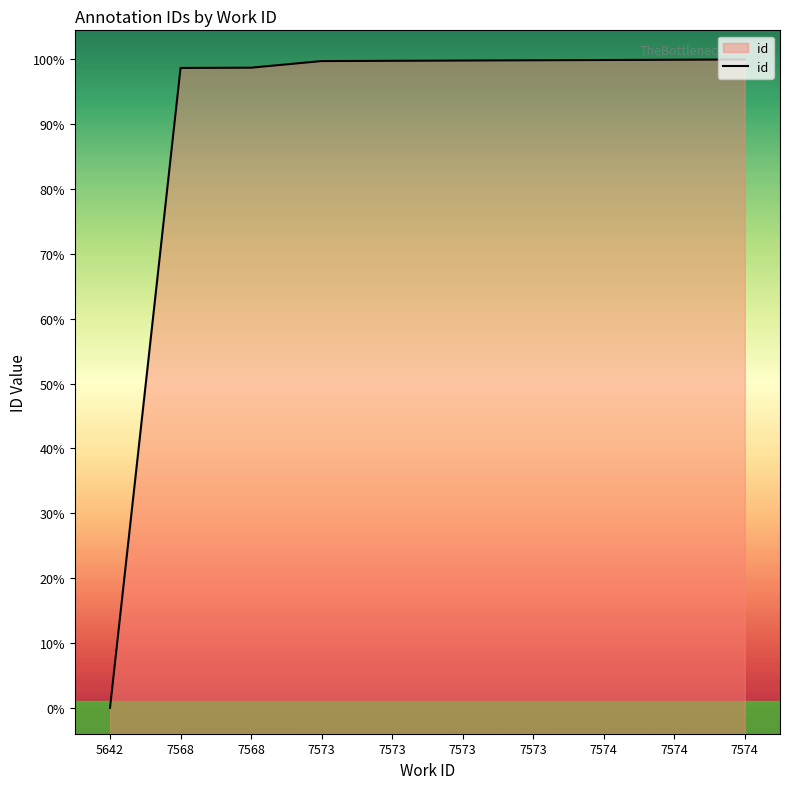

What is the change in value from 7573 to 7574?

+4